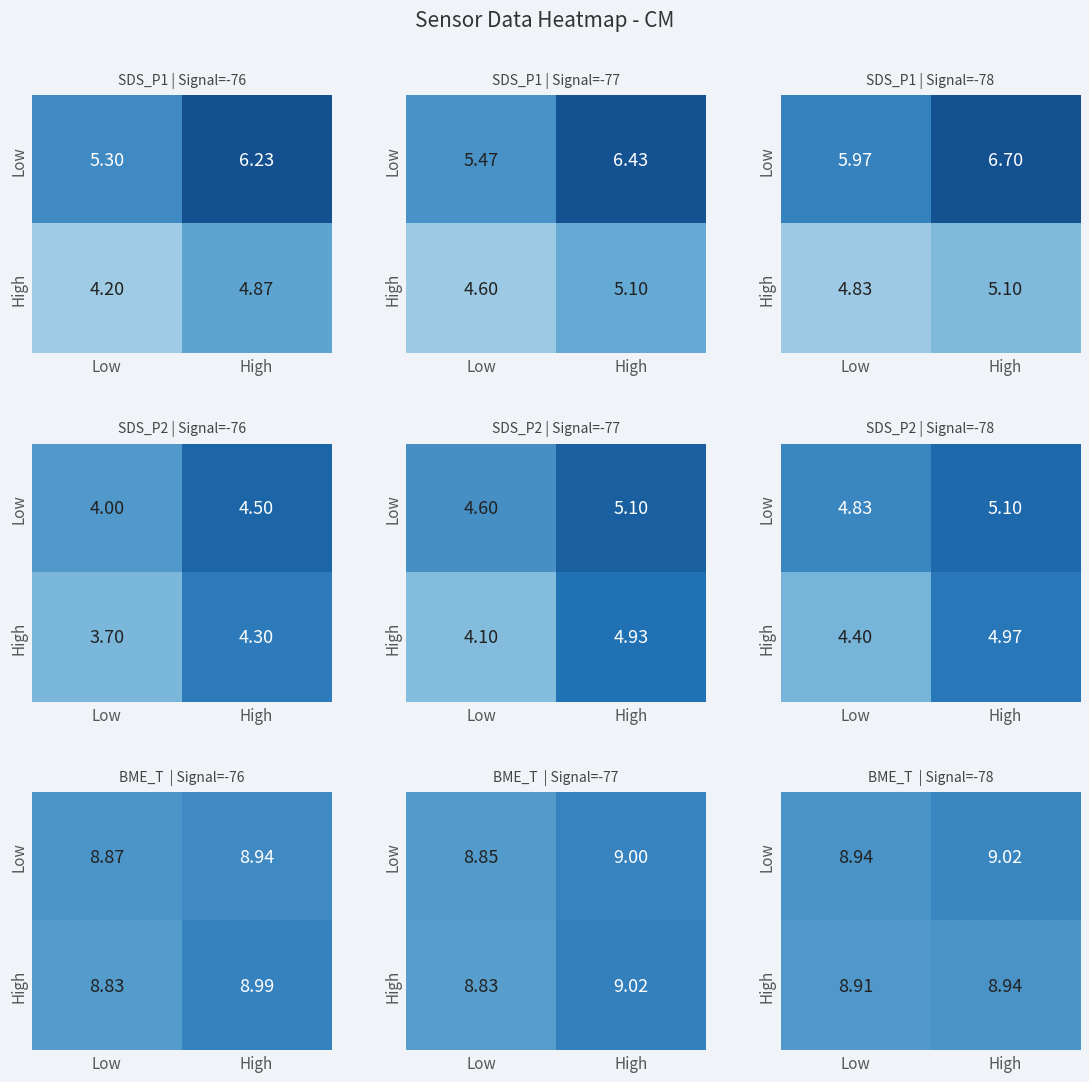

Count the number of data series in this chart.

2